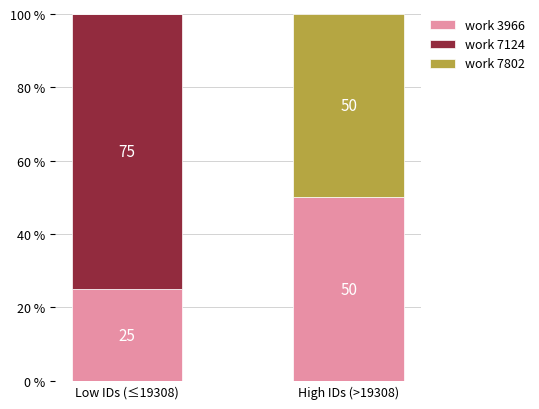

What is the sum of all work 3966 values?

75